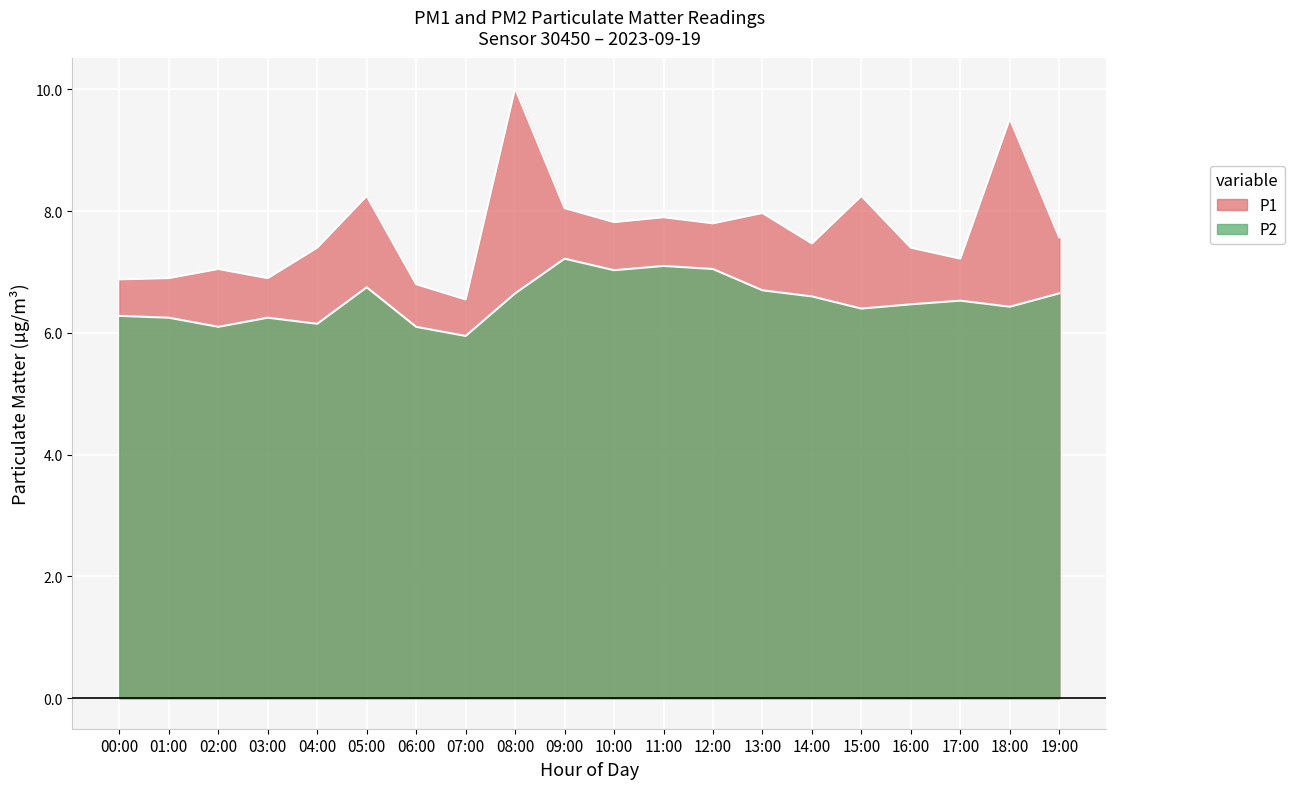

True or false: P2 and P1 cross at least once.

False